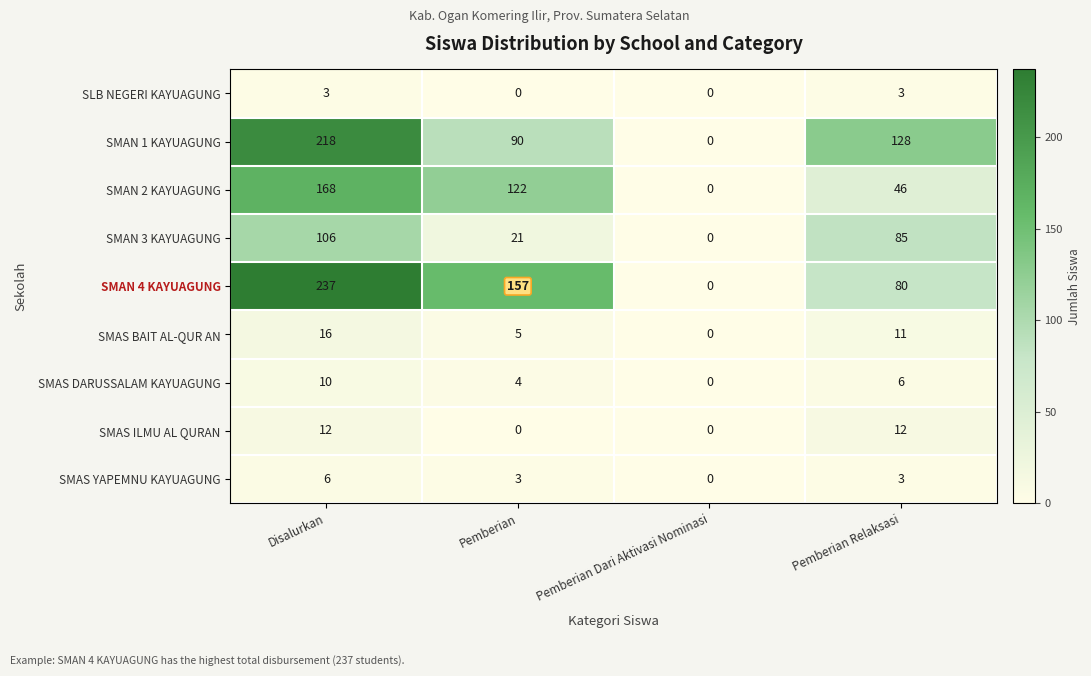

What is the difference between the SMAS BAIT AL-QUR AN values at Pemberian Relaksasi and Pemberian Dari Aktivasi Nominasi?

11